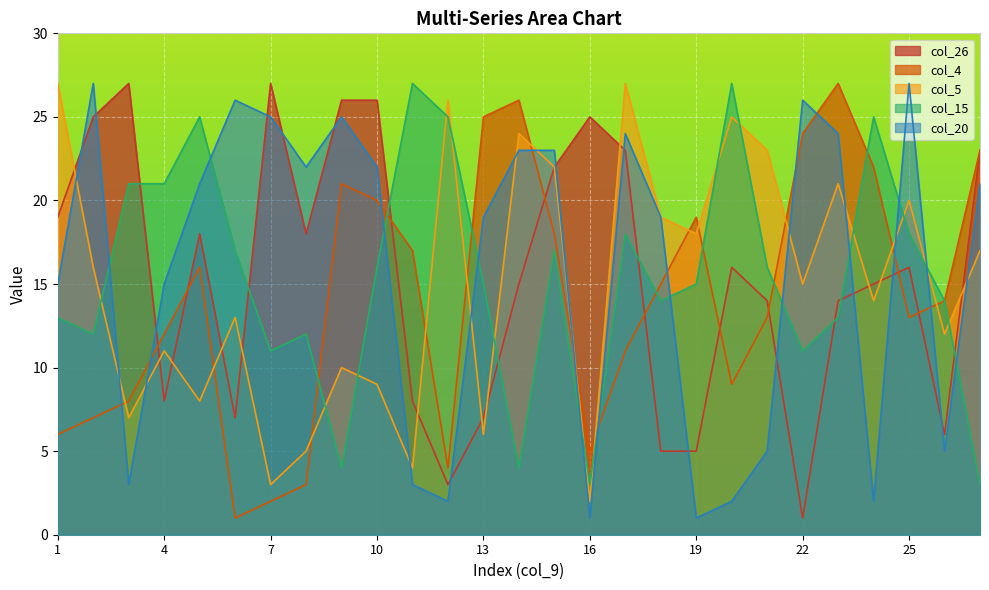

True or false: col_20 and col_4 cross at least once.

True